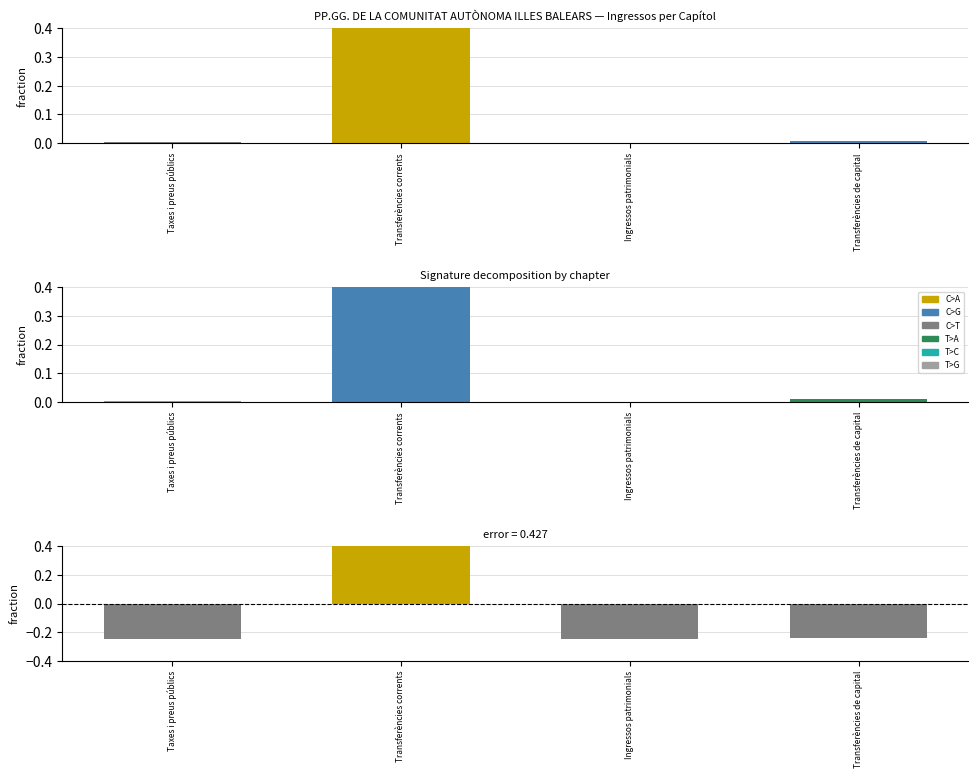

What is the value of the 1st bar from the left?

-0.2